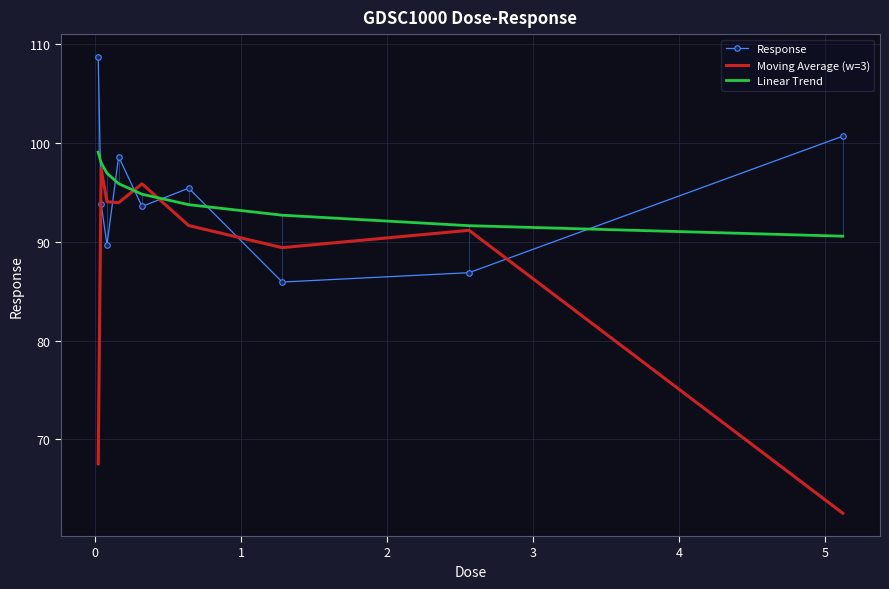

How many intersections are there between Linear Trend and Response?

6